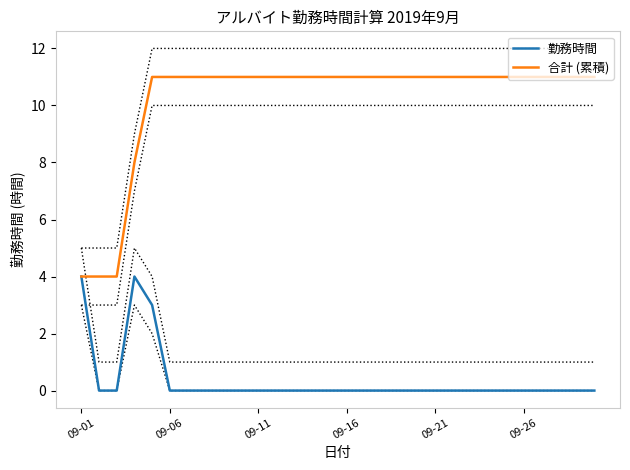

True or false: 合計 (累積) and 勤務時間 intersect in this chart.

False